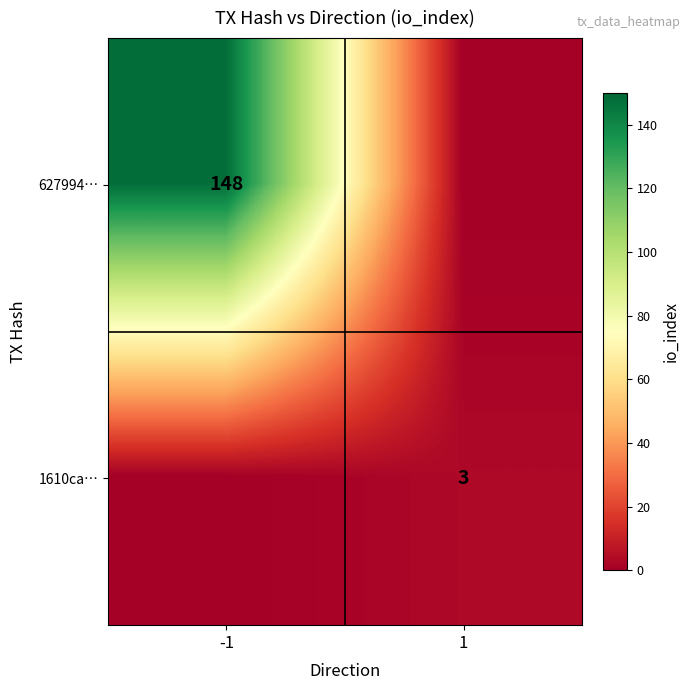

True or false: 627994… has a value of 41 at -1.

False